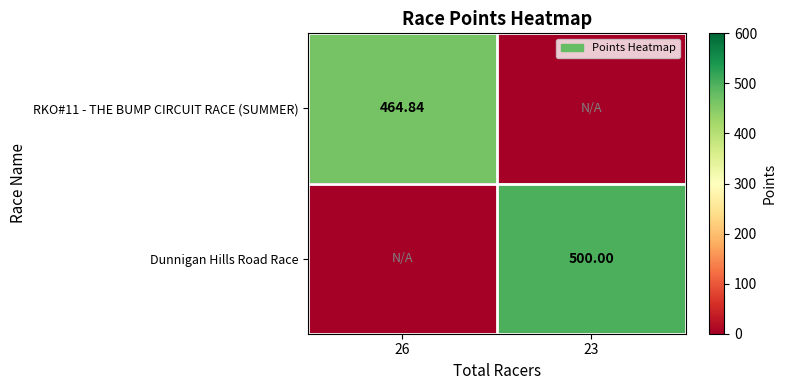

Is the value of RKO#11 - THE BUMP CIRCUIT RACE (SUMMER) at 26 greater than the value of Dunnigan Hills Road Race at 23?

No